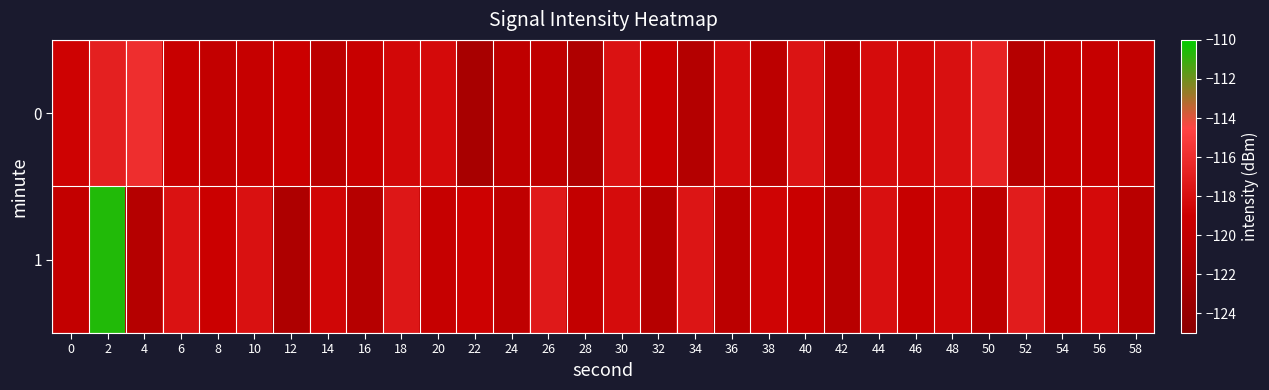

List the series in order of their peak value, highest first.

1, 0